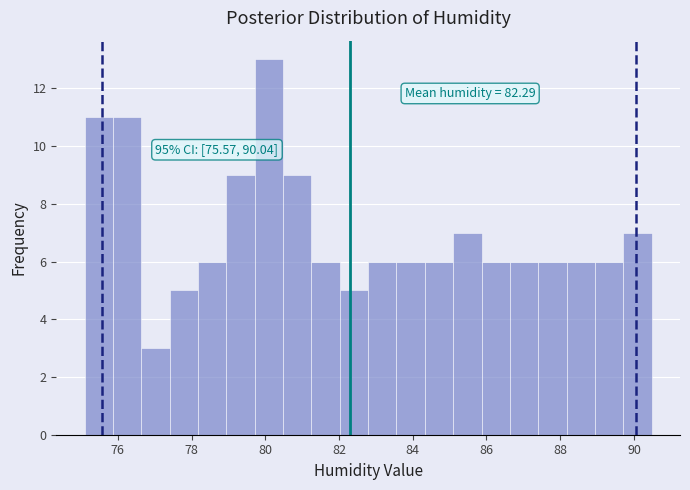

Around what value on the x-axis is the tallest bar? Give the approximate position of its centre, as read against the axis.

80.0